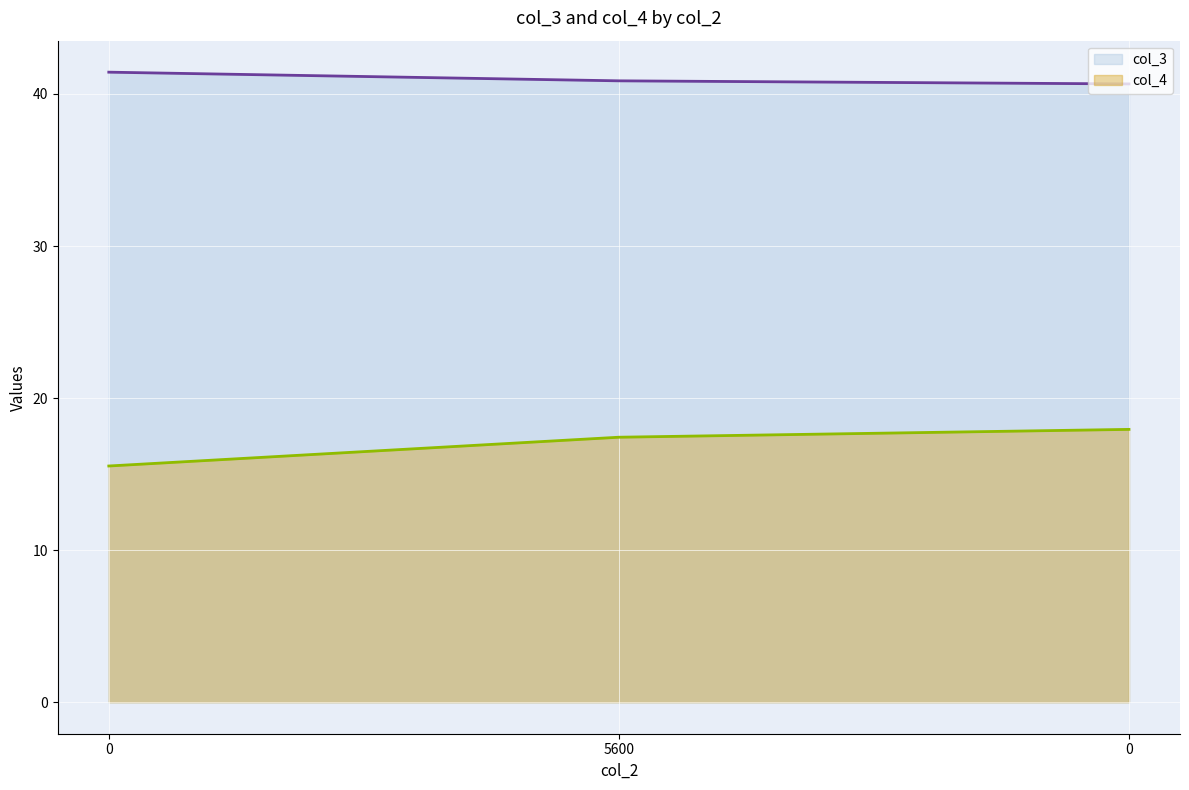

What is the difference between the highest and lowest values at 0?

25.9